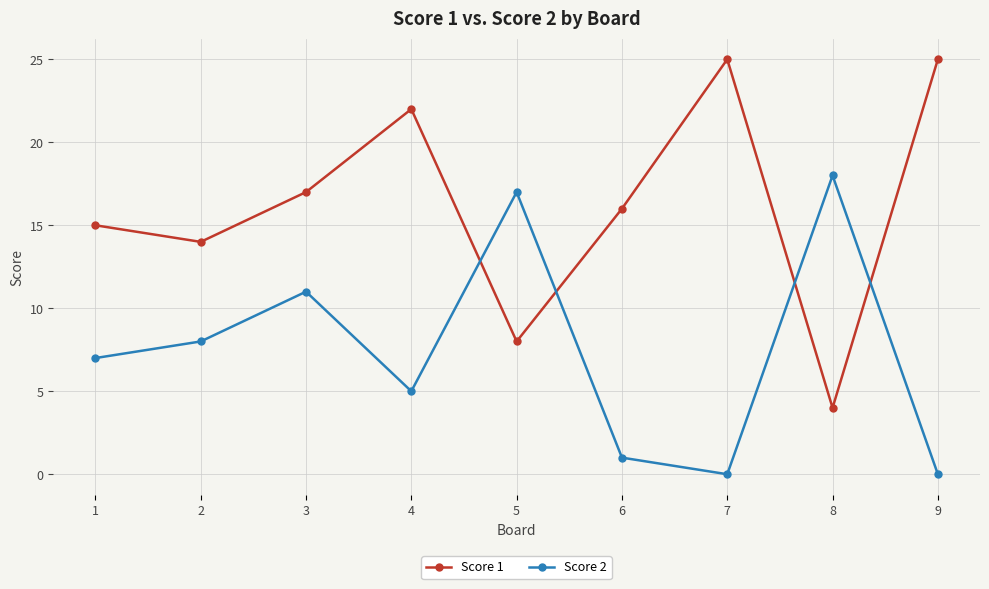

True or false: Score 1 has more than 2 interior local peaks.

False